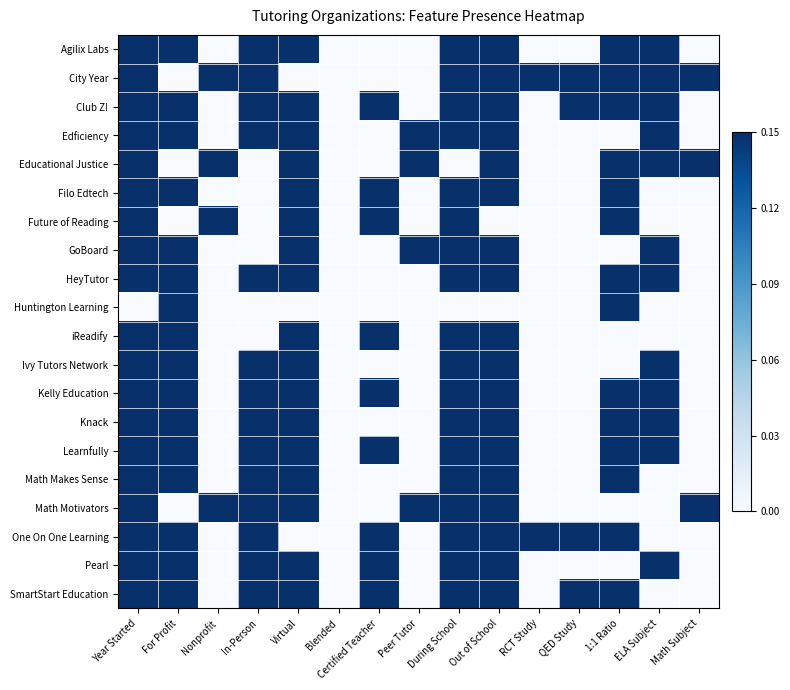

What is the total value across all series at In-Person?

14.0